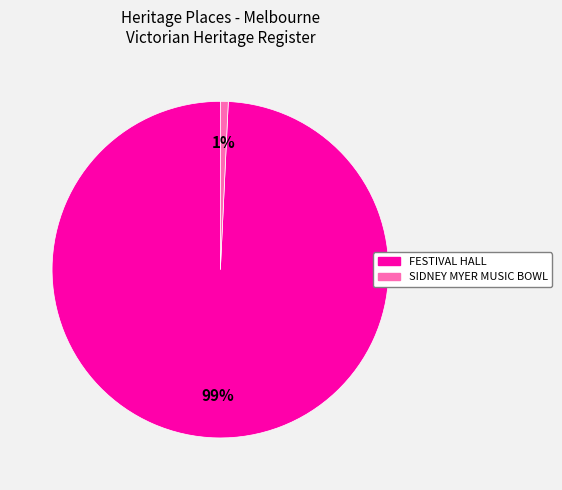

Between SIDNEY MYER MUSIC BOWL and FESTIVAL HALL, which is larger?

FESTIVAL HALL